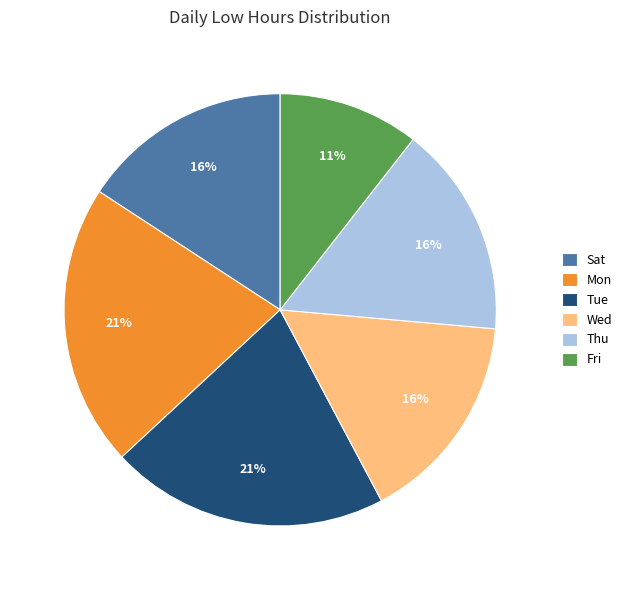

To the nearest percent, what is the average slice percentage?

17%